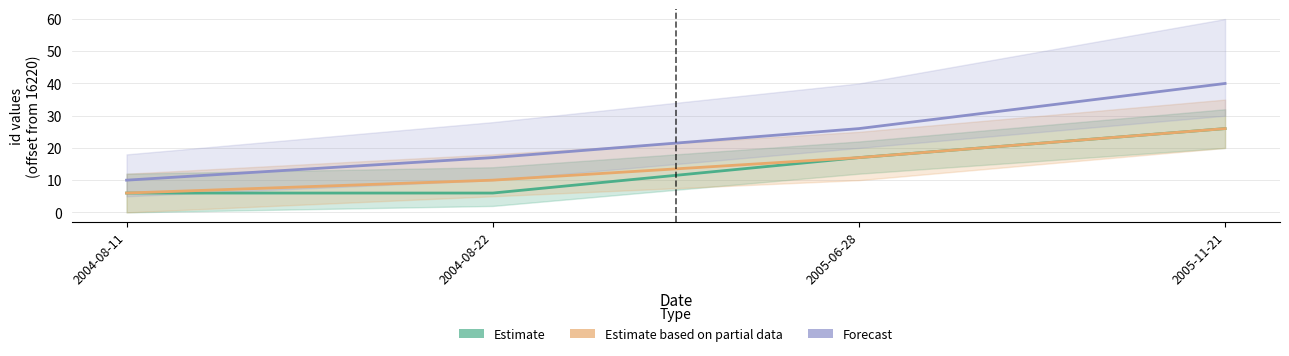

Which series has the widest spread of values?

Forecast